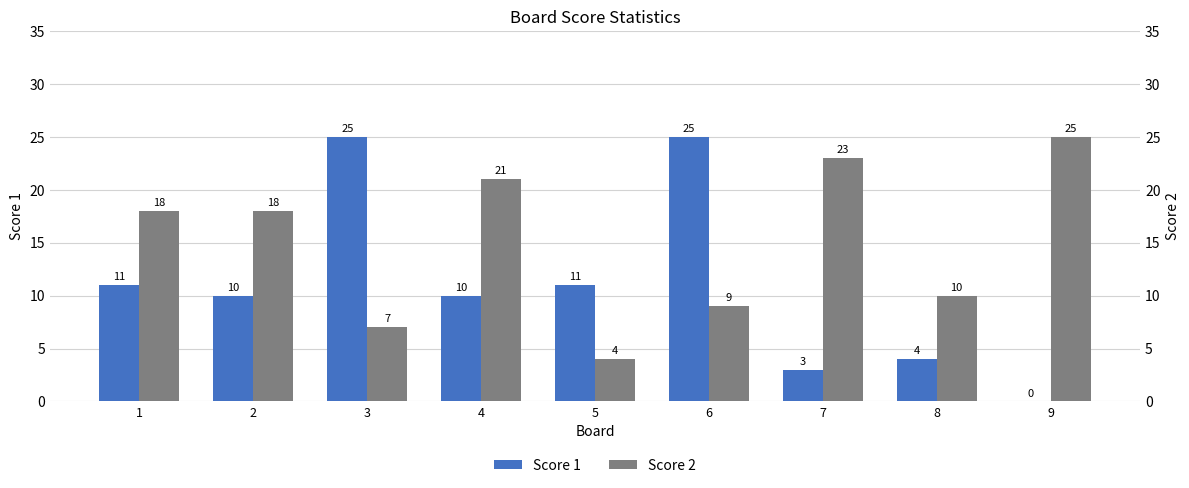

How many distinct data groups are displayed?

2